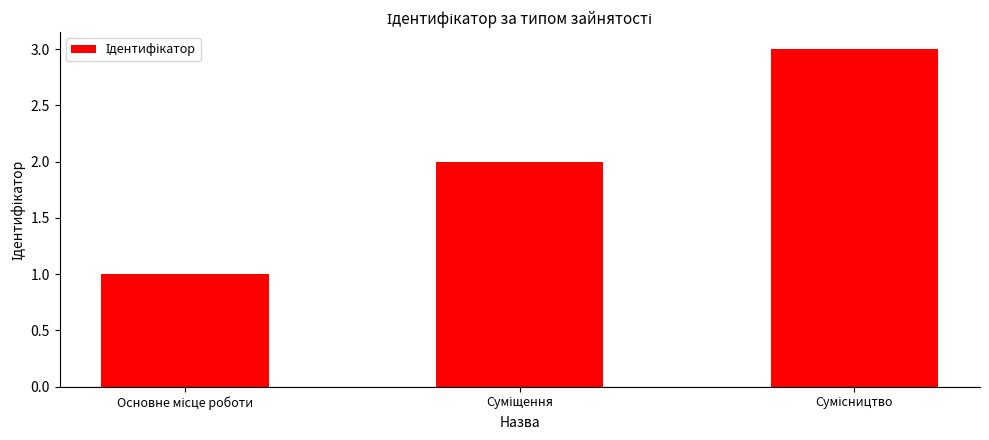

How many values are between 1 and 3?

3